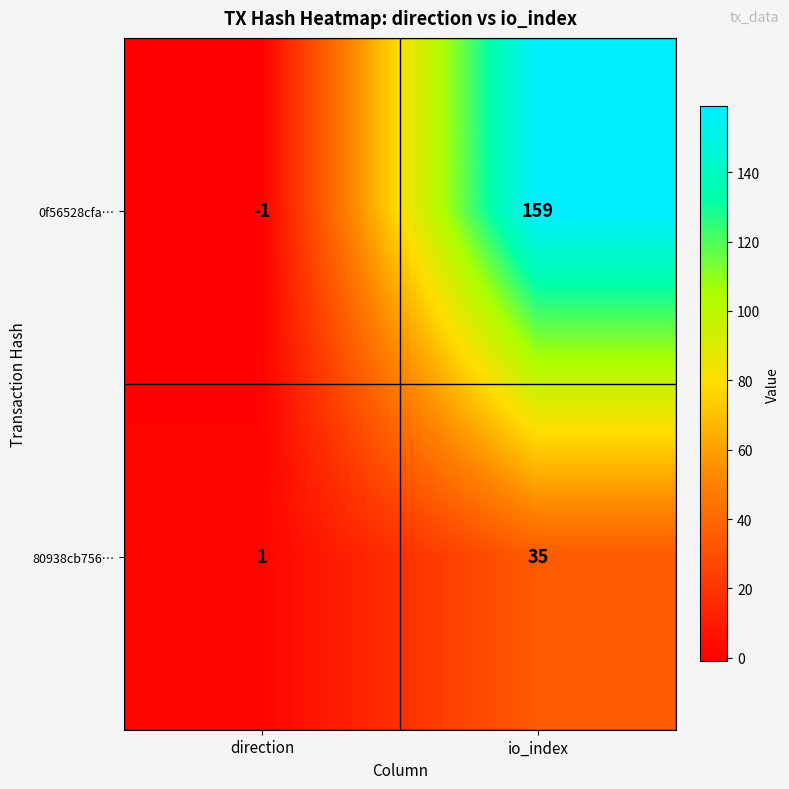

Which series has the largest range (max minus min)?

0f56528cfa…